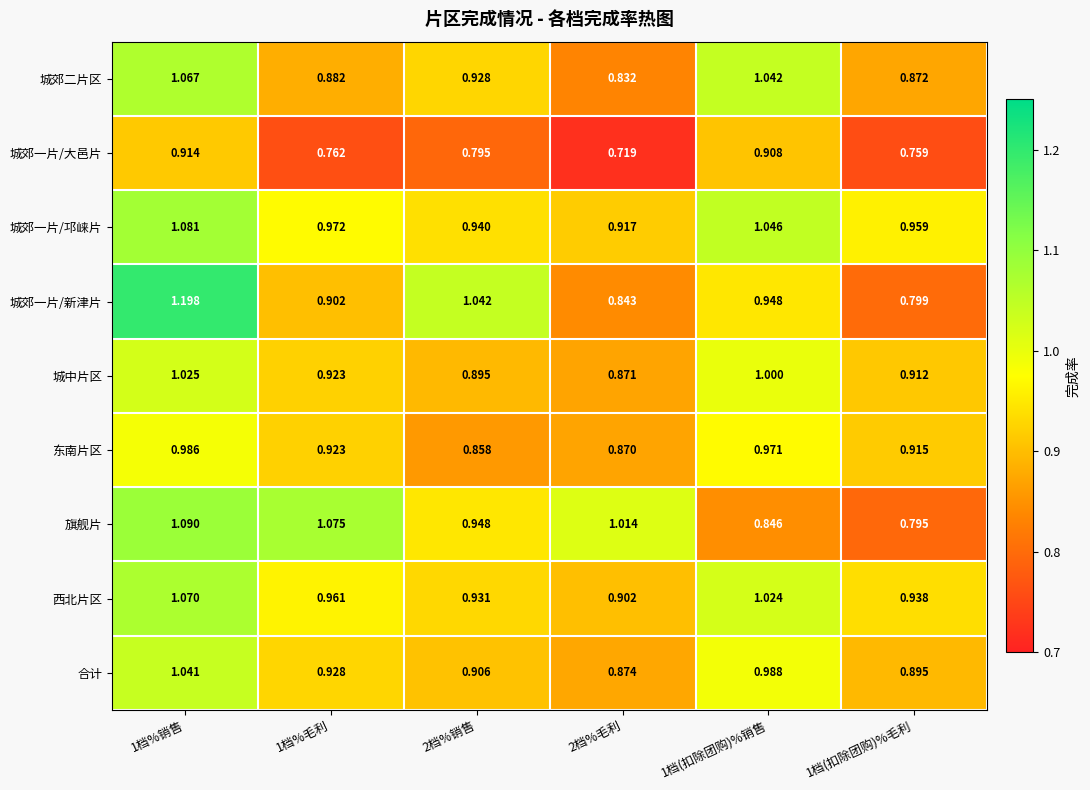

Rank the series by their maximum value, from lowest to highest.

城郊一片/大邑片, 东南片区, 城中片区, 合计, 城郊二片区, 西北片区, 城郊一片/邛崃片, 旗舰片, 城郊一片/新津片